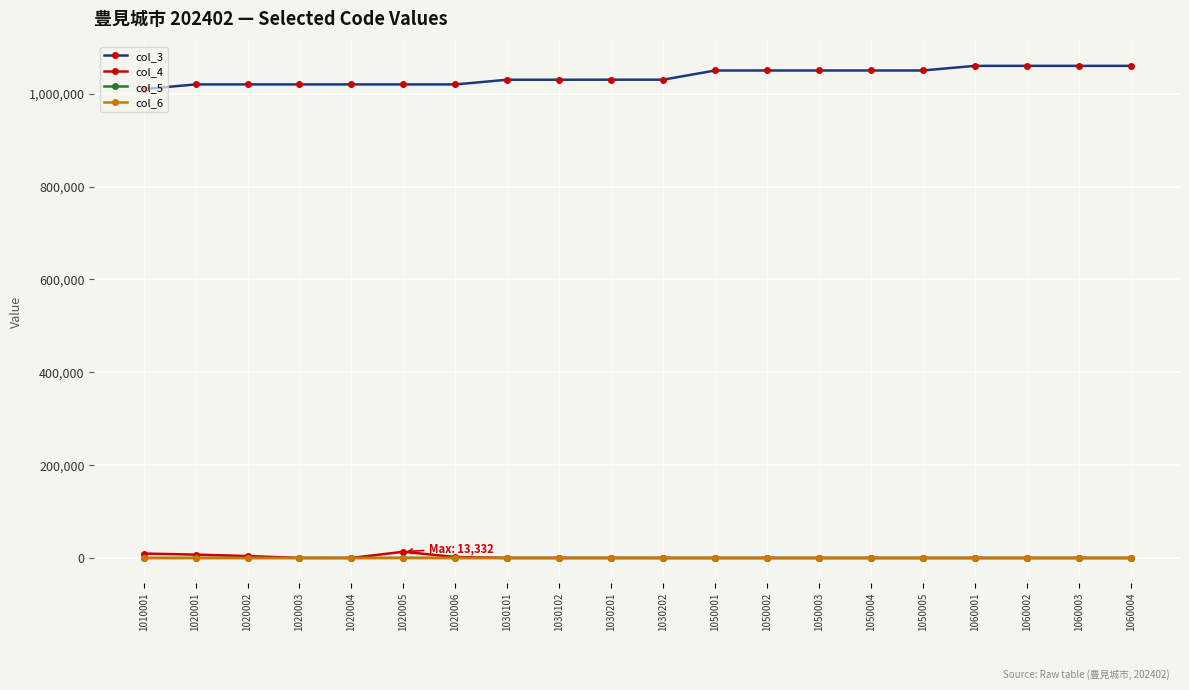

True or false: col_3 and col_5 intersect in this chart.

False